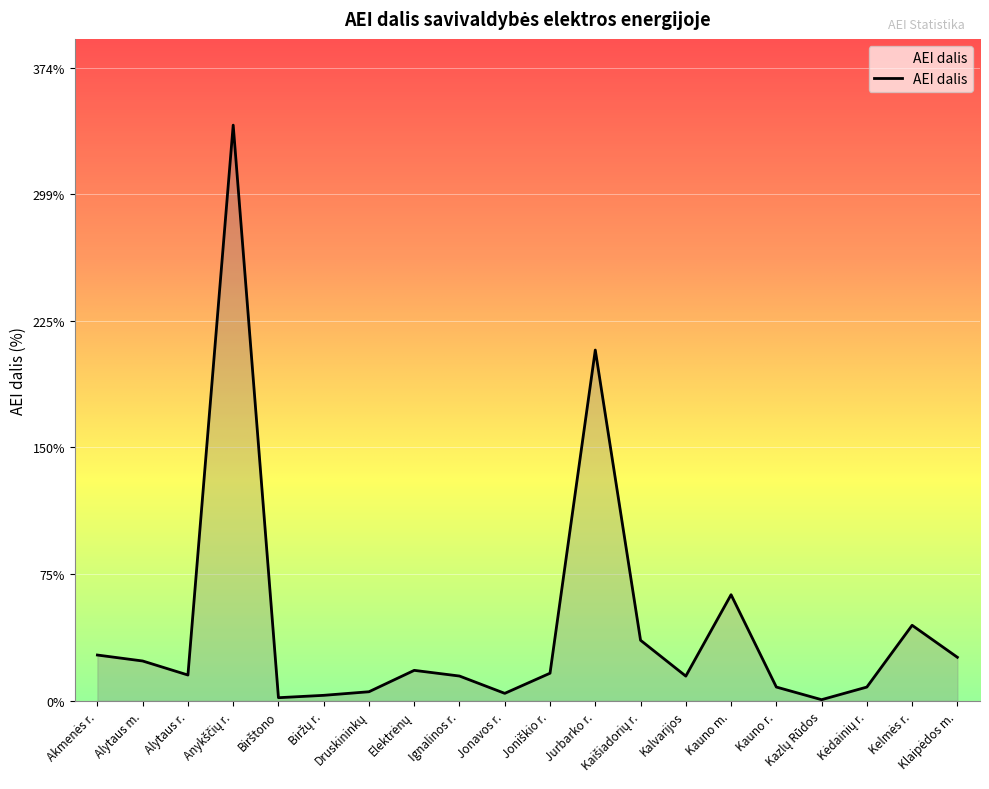

What is the greatest value displayed?

340.3